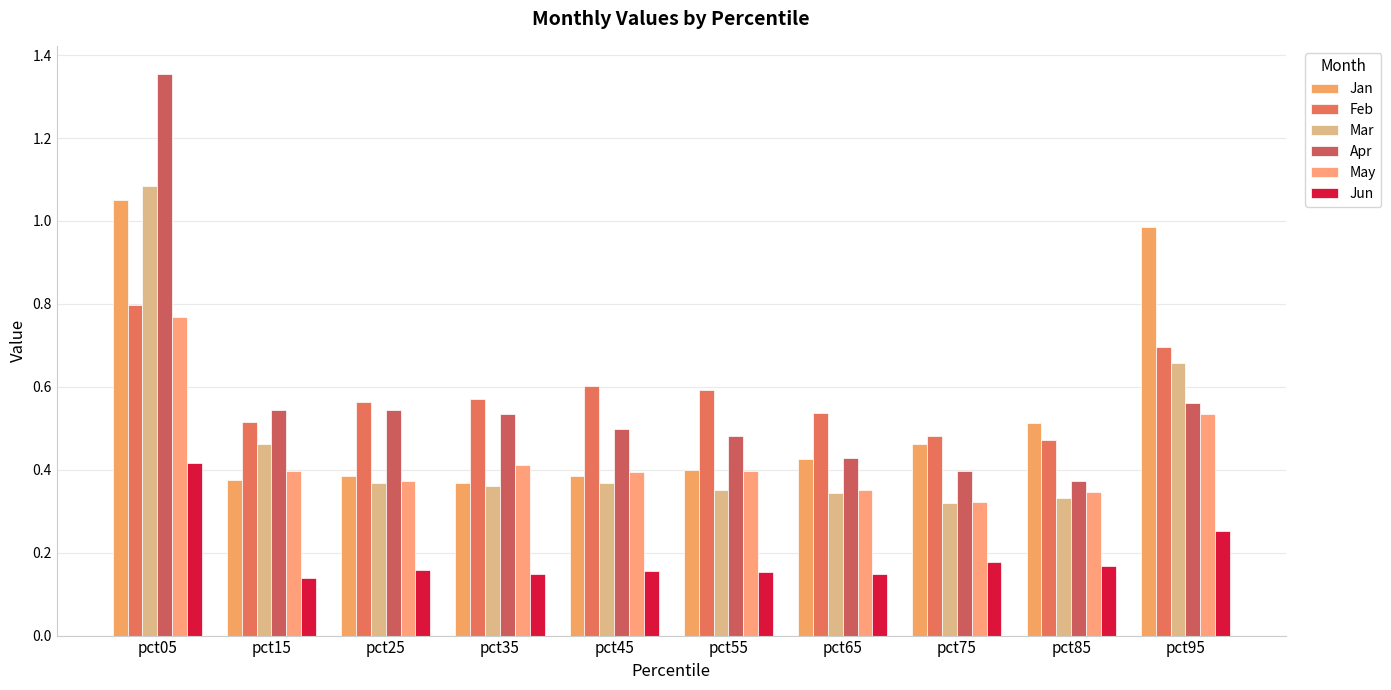

True or false: Feb has a value of 0.6 at pct25.

True